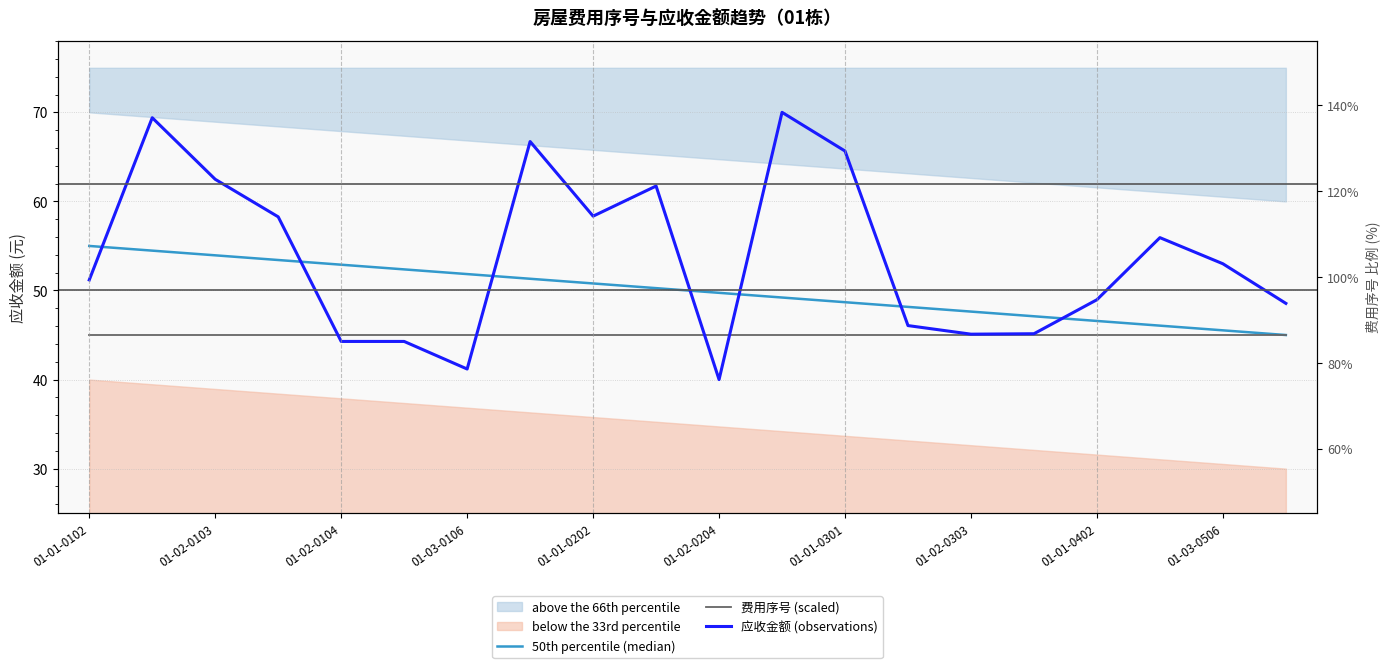

What is the minimum value shown in the chart?

40.0